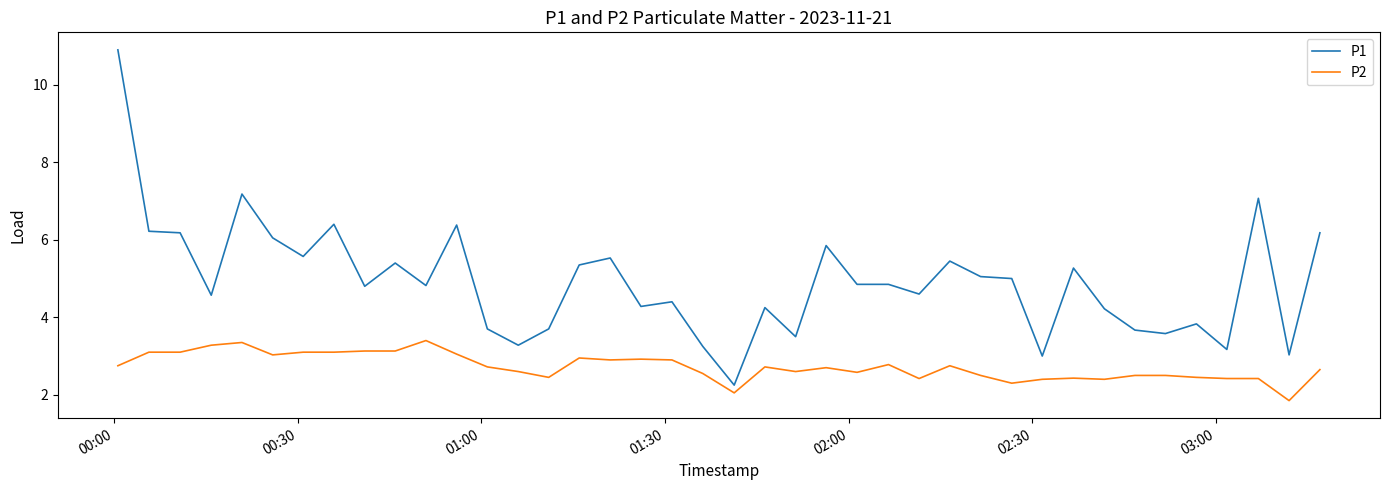

Does the chart display data point markers on the line(s)?

No